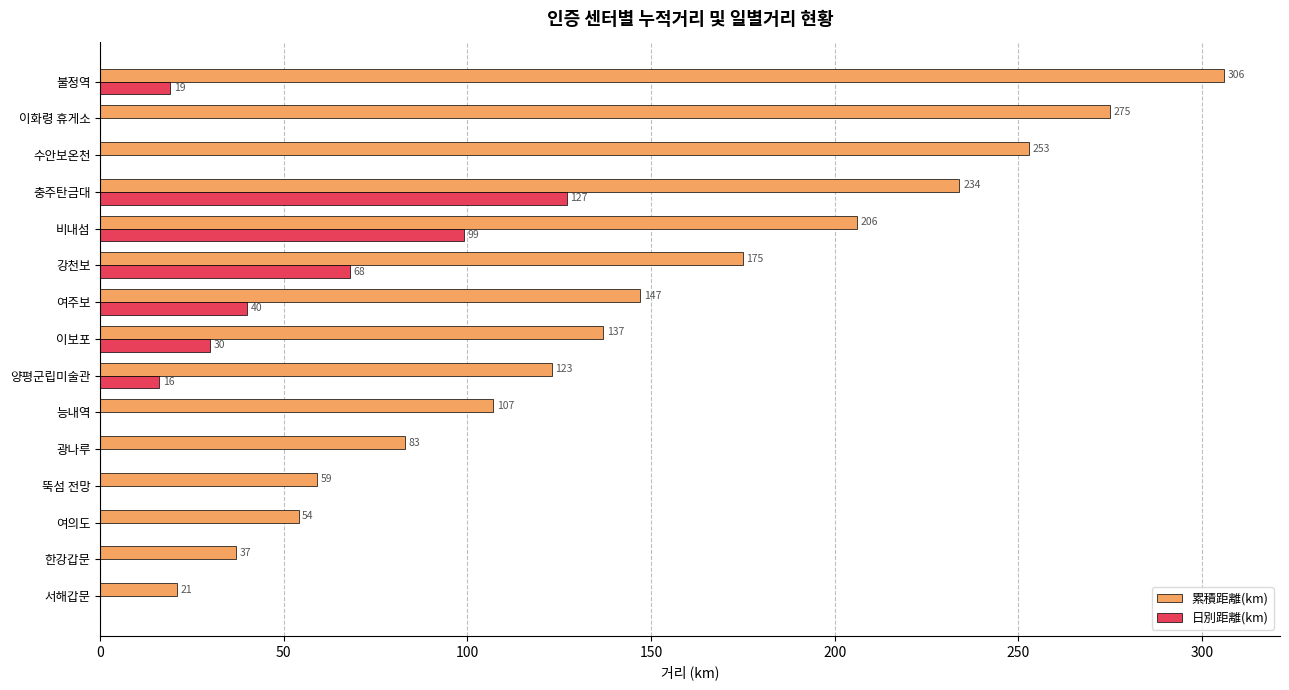

True or false: 累積距離(km) has a value of 83 at 광나루.

True